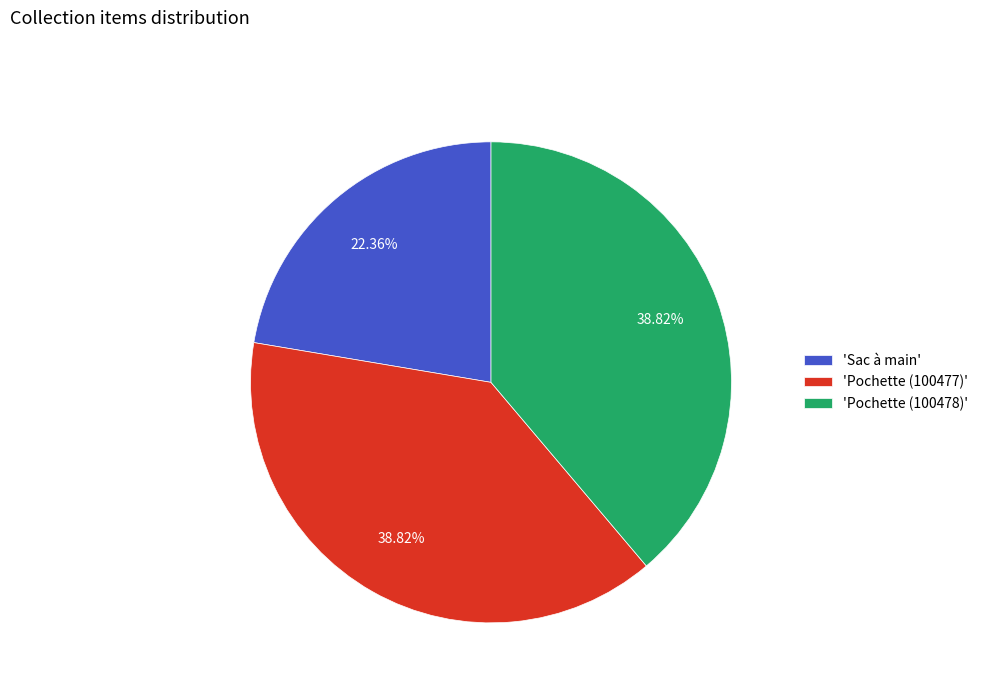

Do 'Pochette (100477)' and 'Pochette (100478)' together represent more than half of the pie?

Yes